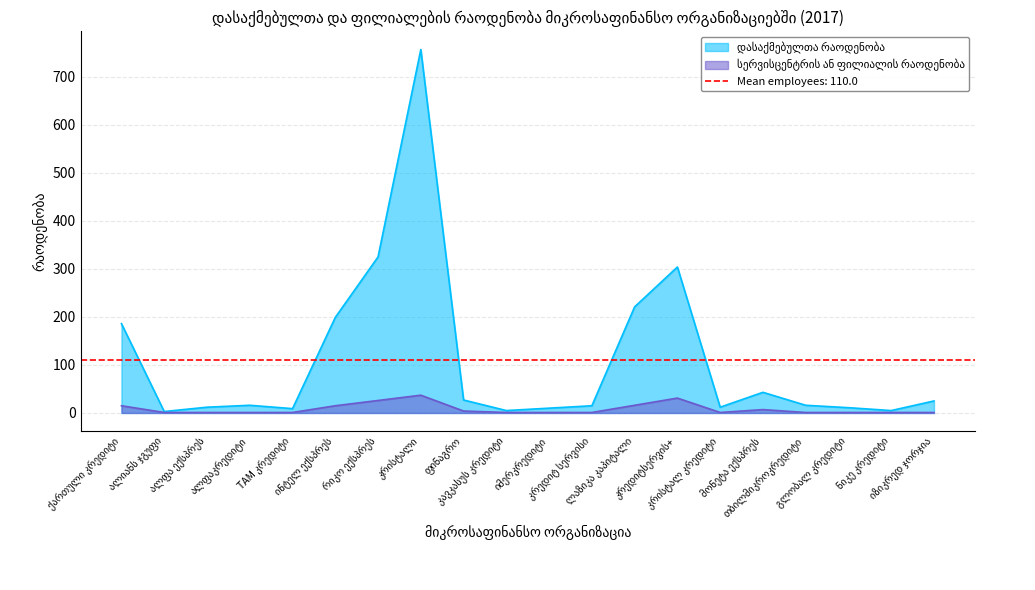

Does the chart have visible grid lines?

Yes